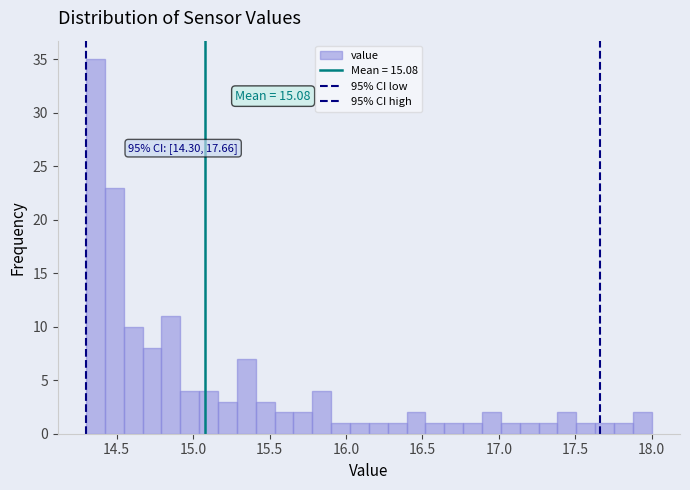

Around what value on the x-axis is the tallest bar? Give the approximate position of its centre, as read against the axis.

14.35